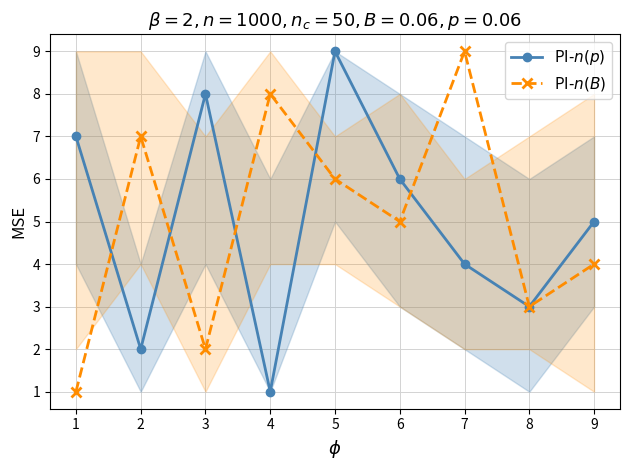

What is the difference between the maximum and second lowest values in the PI-$n(p)$ series?

7